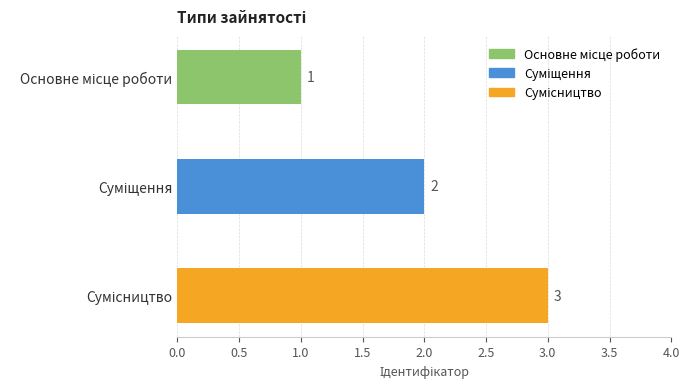

What is the greatest value displayed?

3